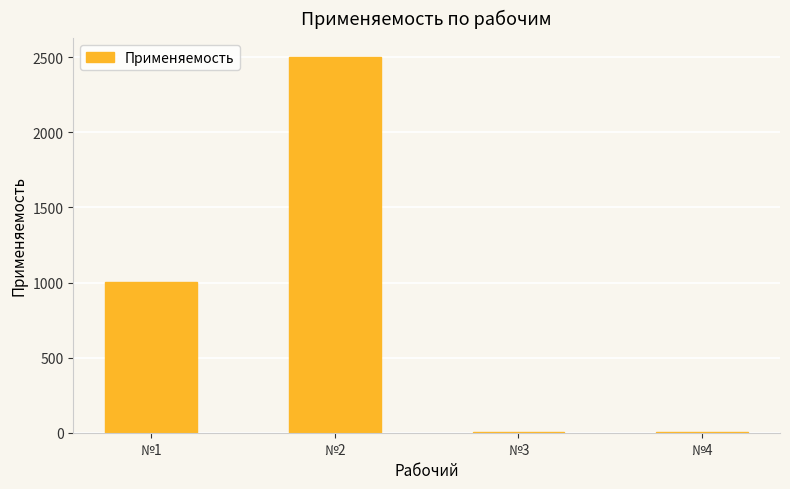

Between №1 and №2, which is larger?

№2